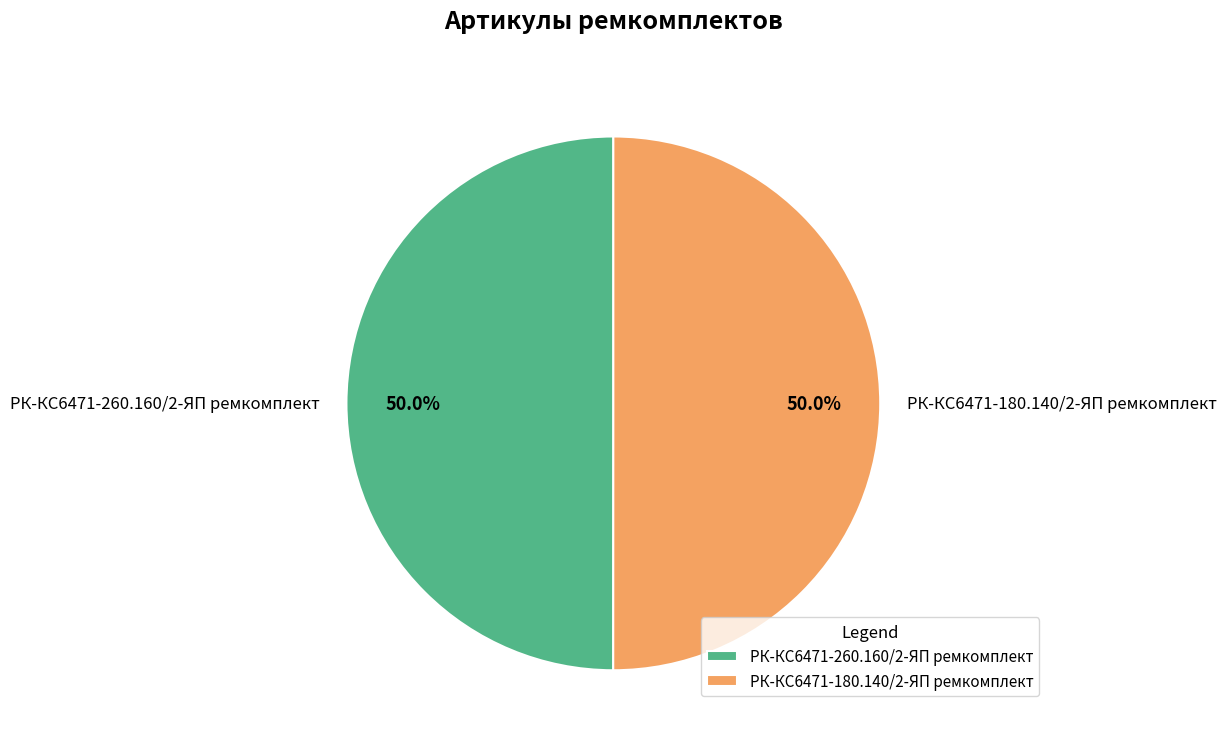

How many slices are in this pie chart?

2